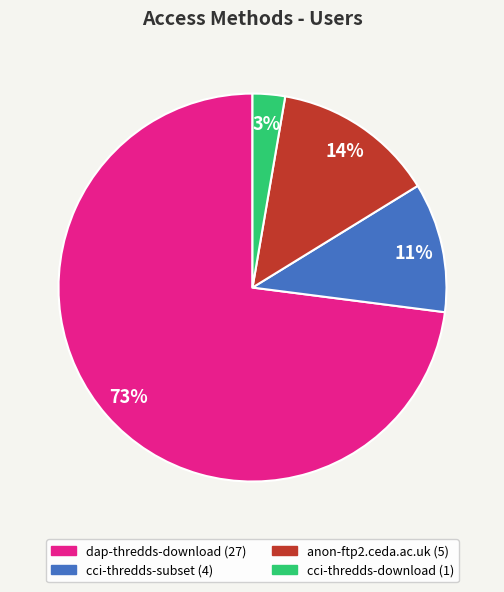

Does cci-thredds-download account for over 50% of the chart?

No